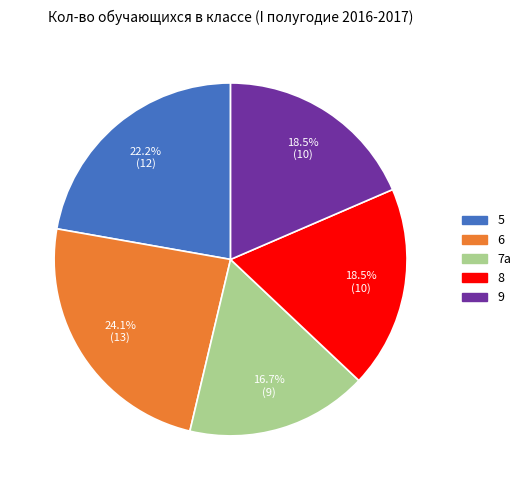

Which category has the smallest portion of the pie?

7а